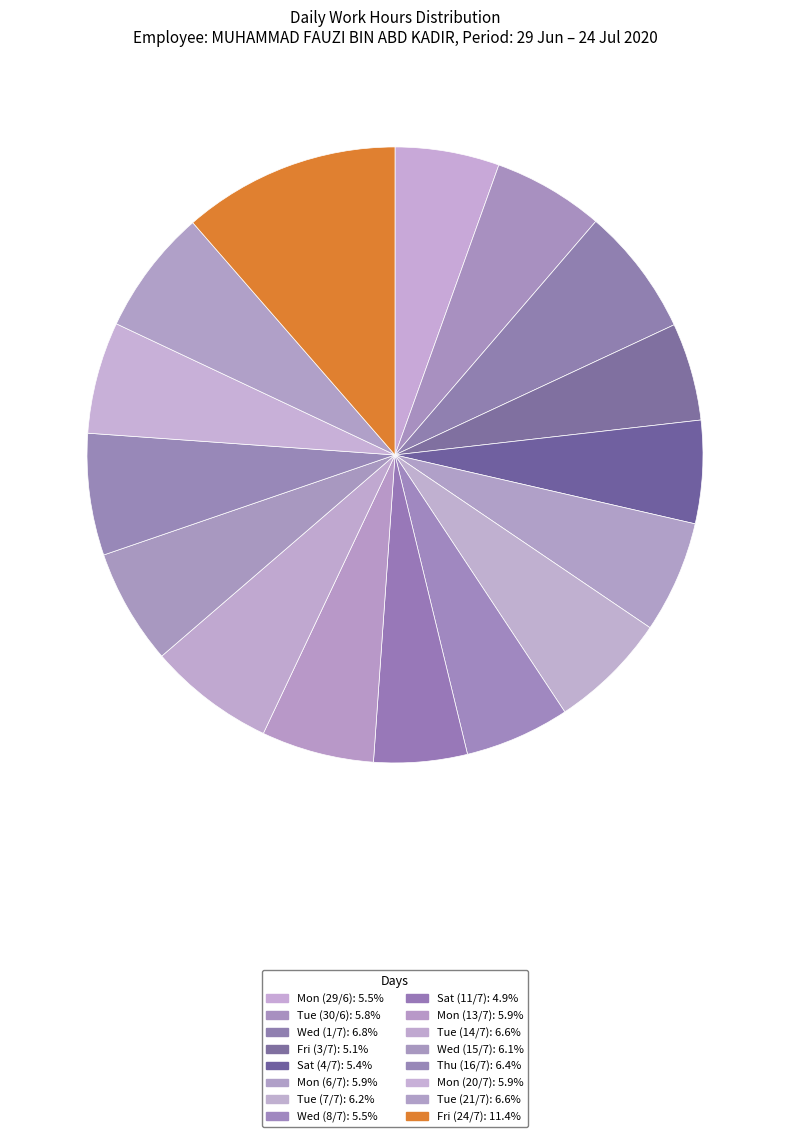

How many slices are in this pie chart?

16